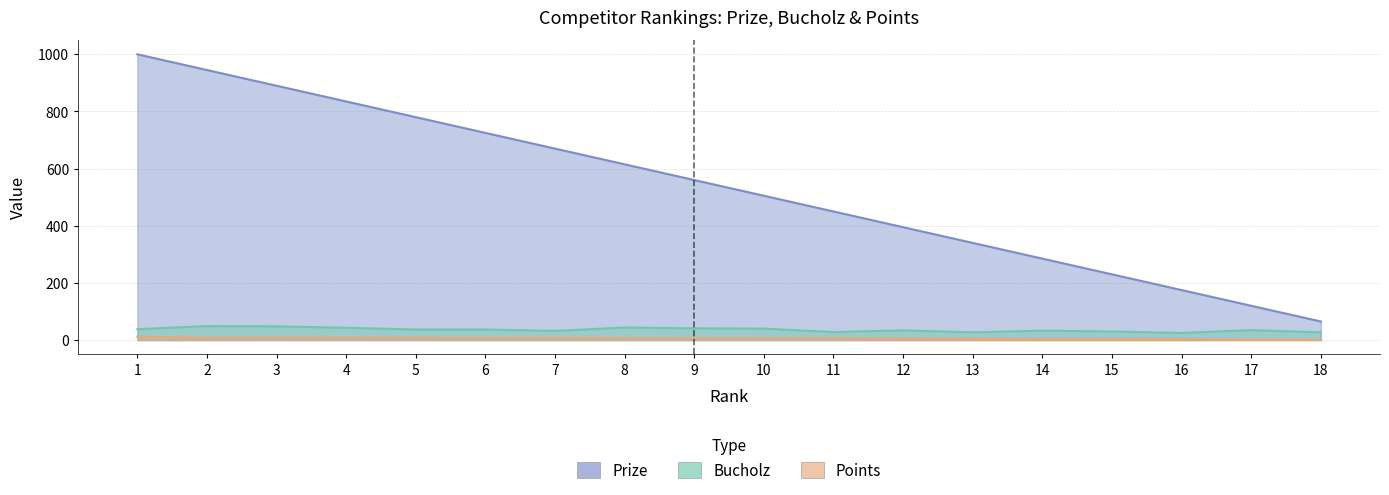

What is the average value of the Points series?

6